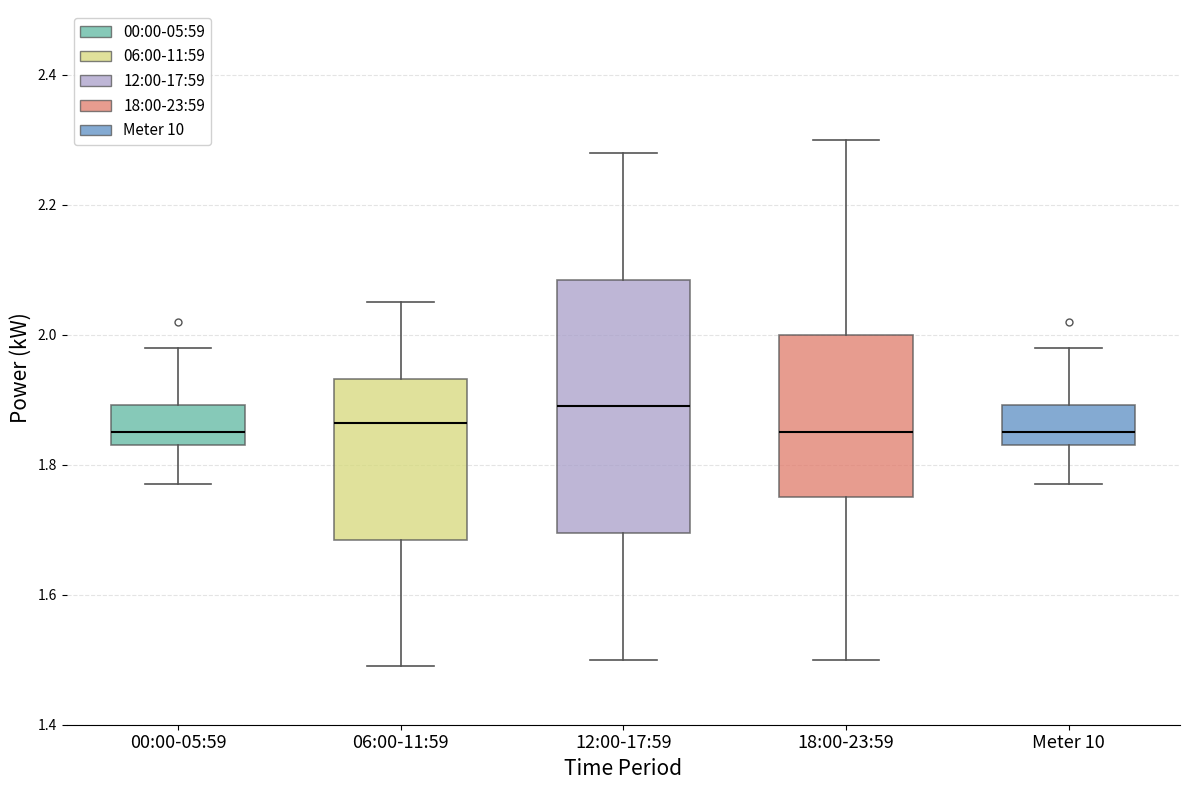

Reading left to right, read every box against the y-axis: the position of its median line, the range the box covers, and the ends of its whiskers. The values are not printed on the chart, so give them approximately, as read against the axis.

00:00-05:59: median 1.86, box 1.84 to 1.90, whiskers 1.78 to 1.98
06:00-11:59: median 1.86, box 1.68 to 1.94, whiskers 1.50 to 2.06
12:00-17:59: median 1.90, box 1.70 to 2.08, whiskers 1.50 to 2.28
18:00-23:59: median 1.86, box 1.76 to 2.00, whiskers 1.50 to 2.30
Meter 10: median 1.86, box 1.84 to 1.90, whiskers 1.78 to 1.98